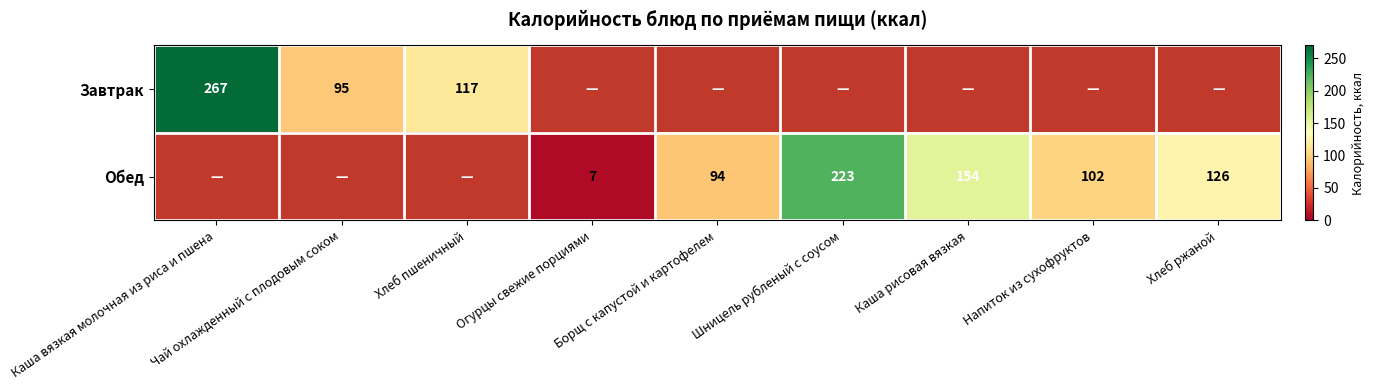

Is the value of Завтрак at Каша вязкая молочная из риса и пшена greater than the value of Обед at Огурцы свежие порциями?

Yes